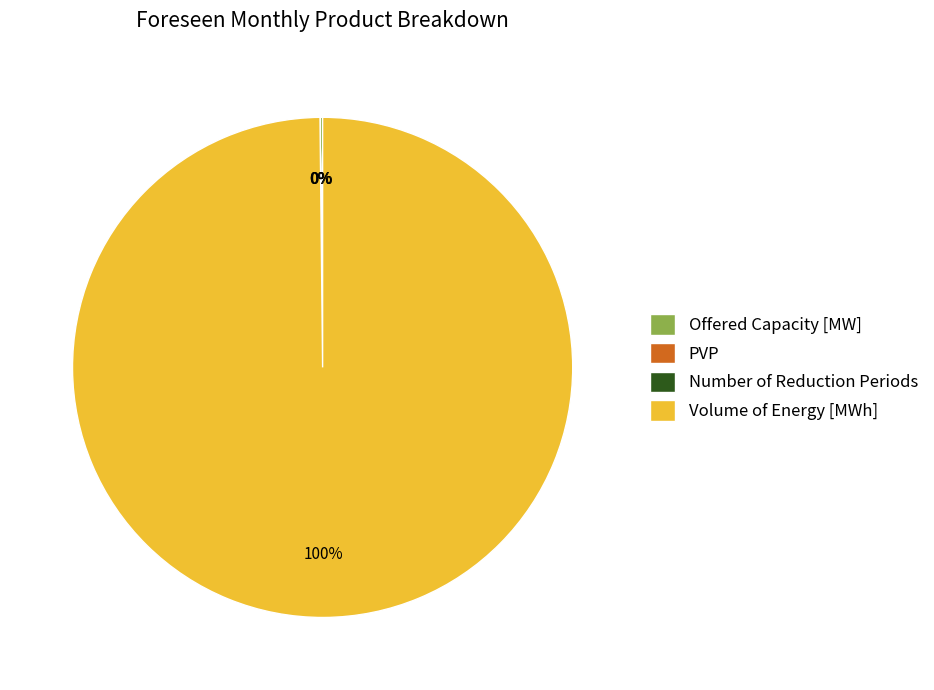

Is there any slice that represents more than half of the pie?

Yes